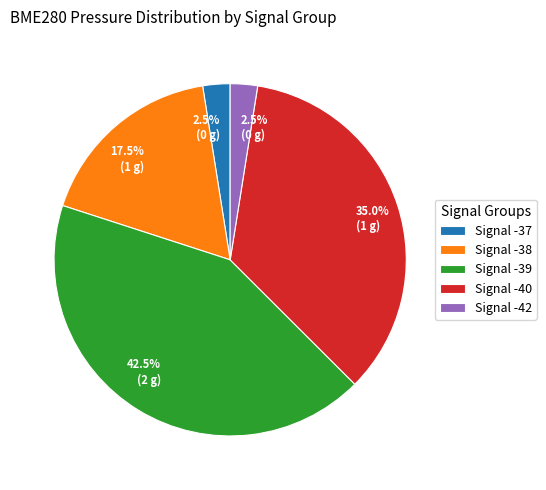

To the nearest percent, what is the average slice percentage?

20%